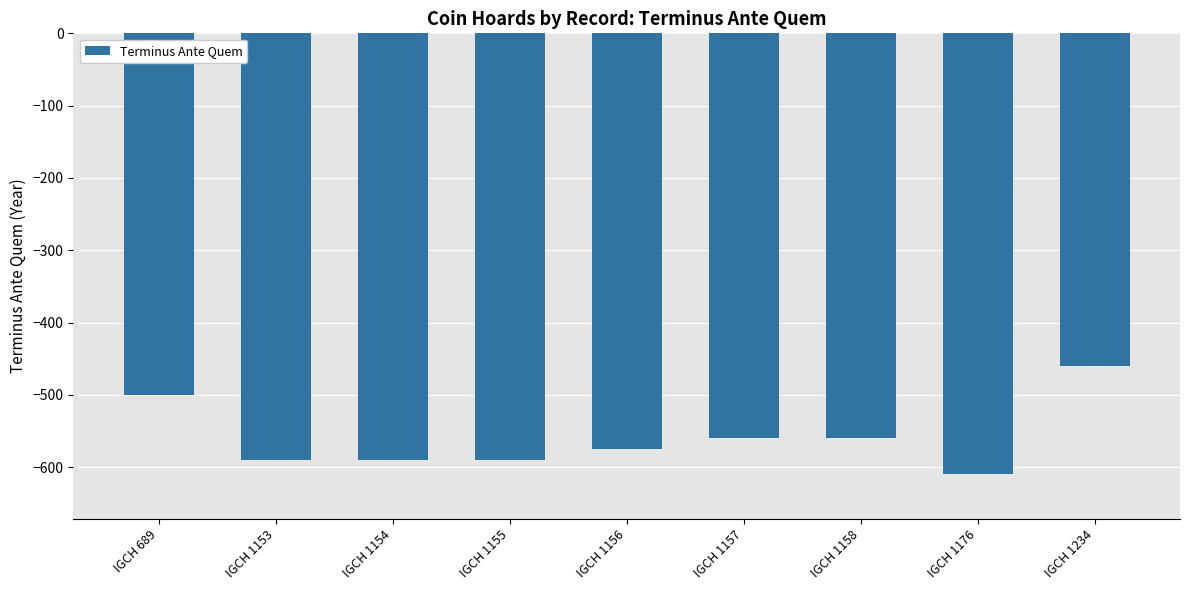

Reading left to right, transcribe all the data shown in this chart.

IGCH 689=-500	IGCH 1153=-590	IGCH 1154=-590	IGCH 1155=-590	IGCH 1156=-575	IGCH 1157=-560	IGCH 1158=-560	IGCH 1176=-610	IGCH 1234=-460